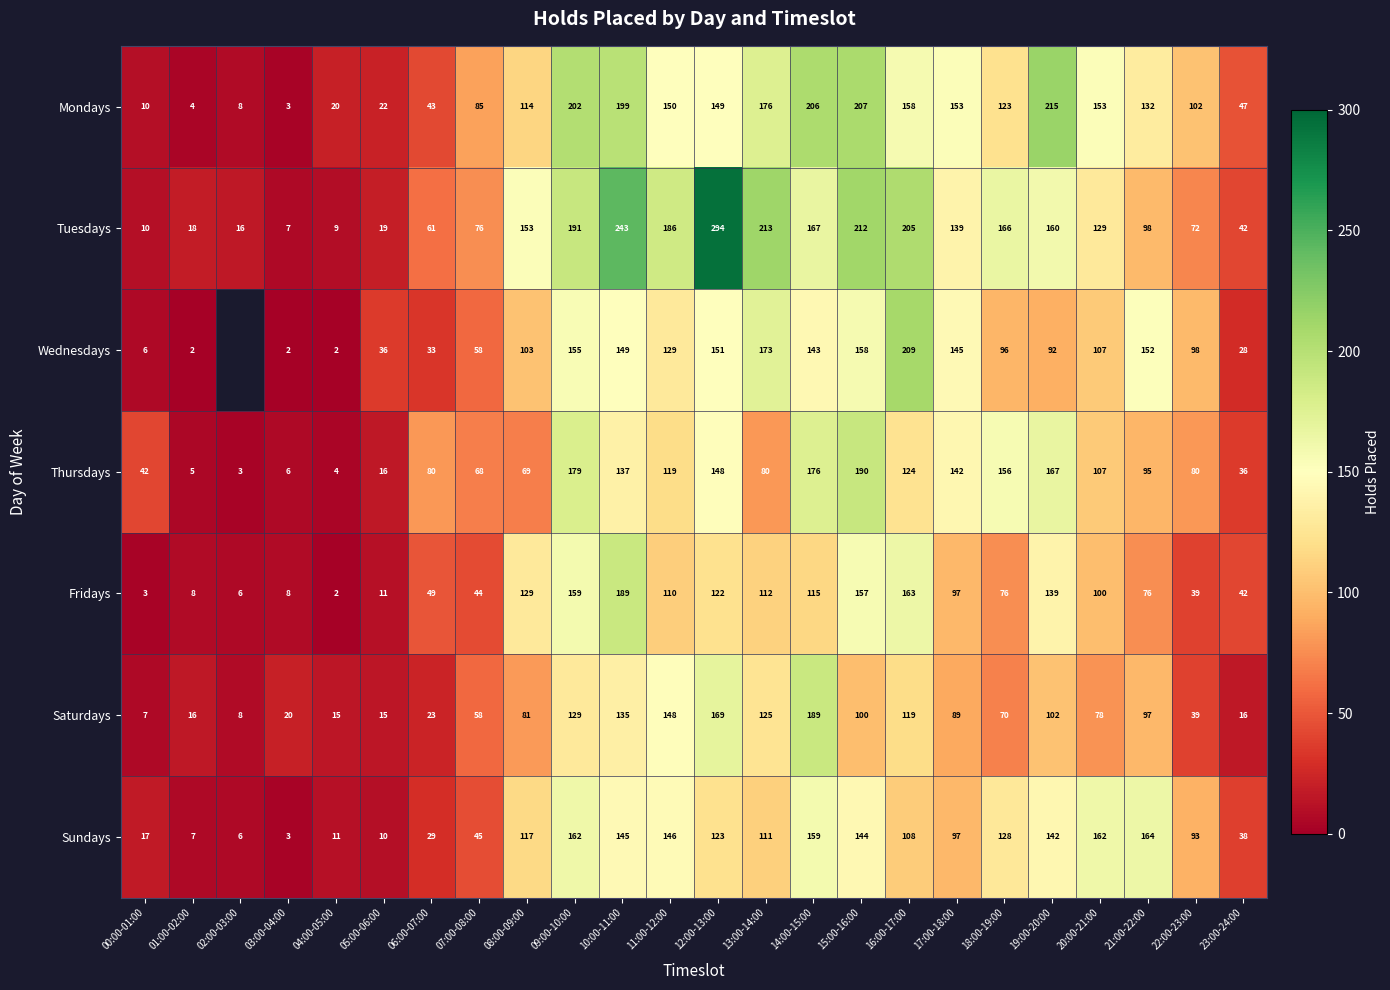

What is the total value across all series at 21:00-22:00?

814